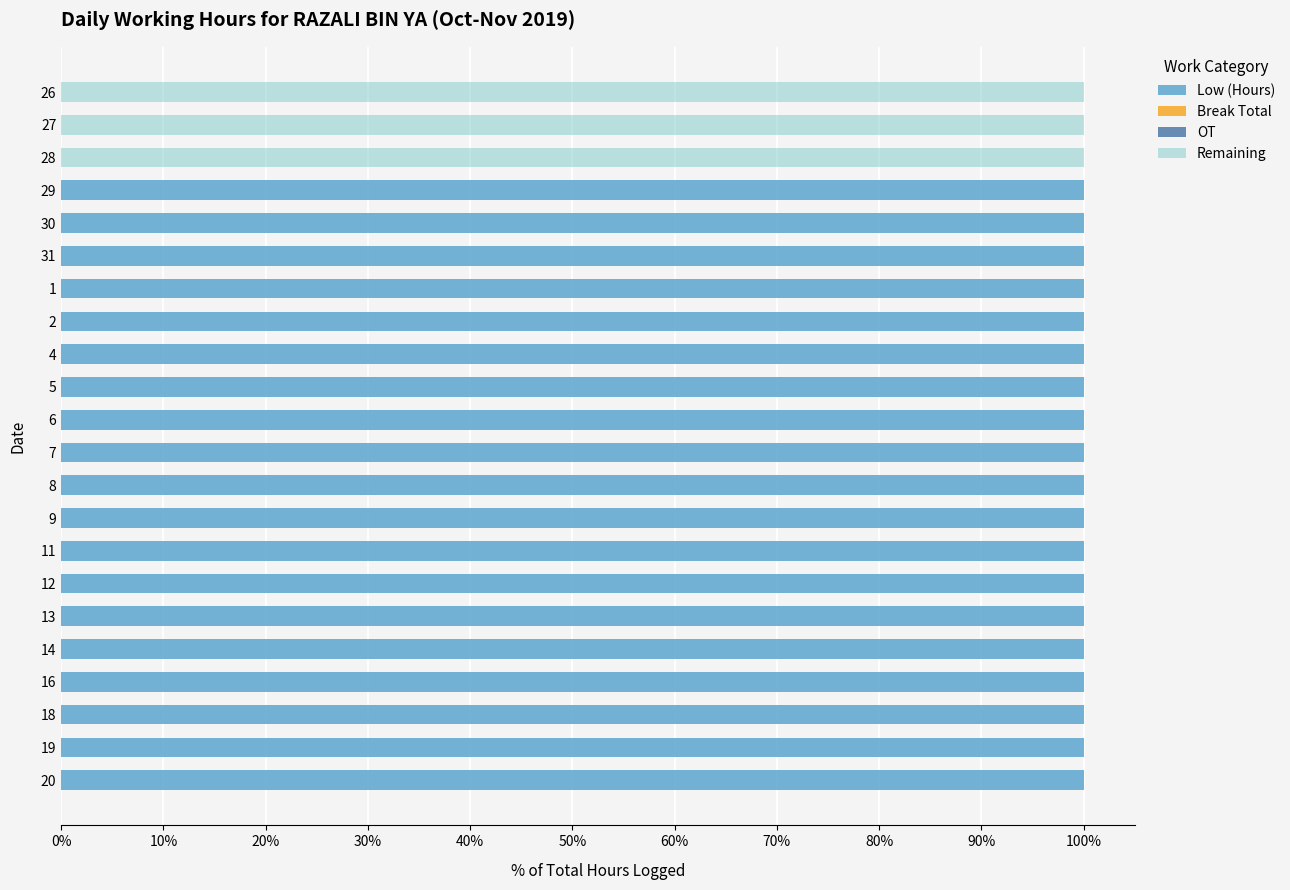

What is the sum of all Low (Hours) values?

1900